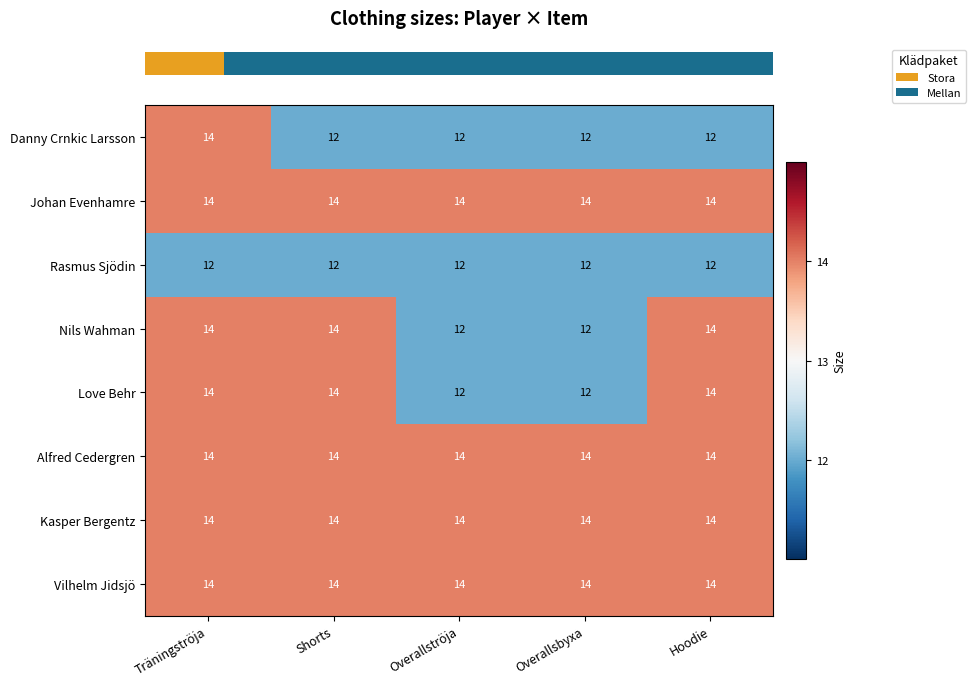

Is it true that Danny Crnkic Larsson equals 14 at Träningströja?

True